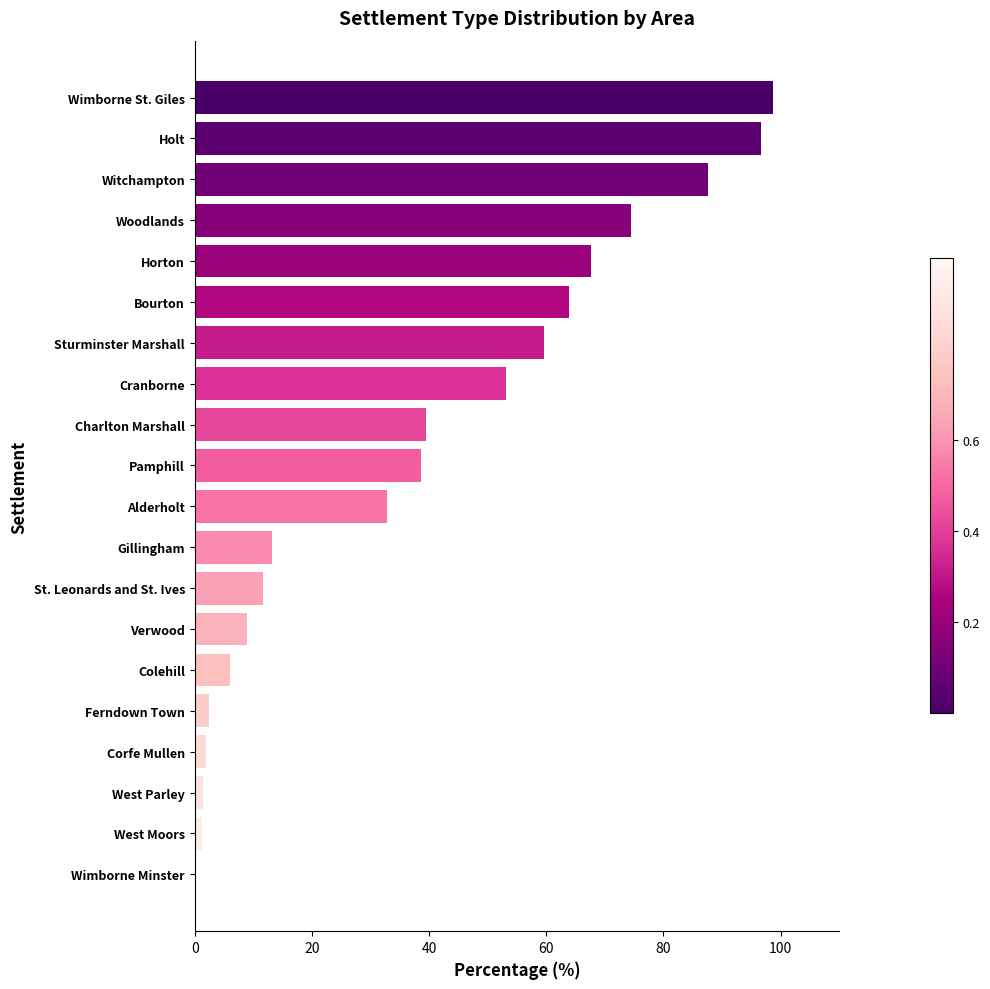

What is the maximum value shown in the chart?

98.8